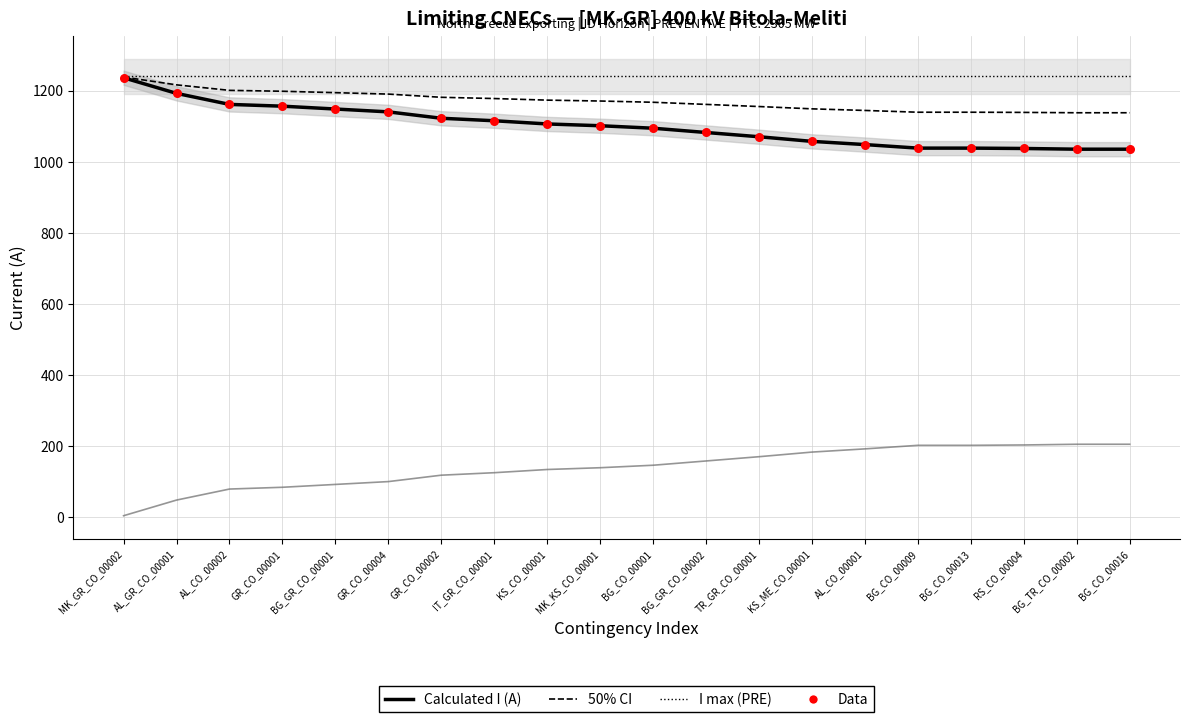

Is the value of I max (PRE) at BG_GR_CO_00001 greater than the value of 50% band at GR_CO_00001?

Yes